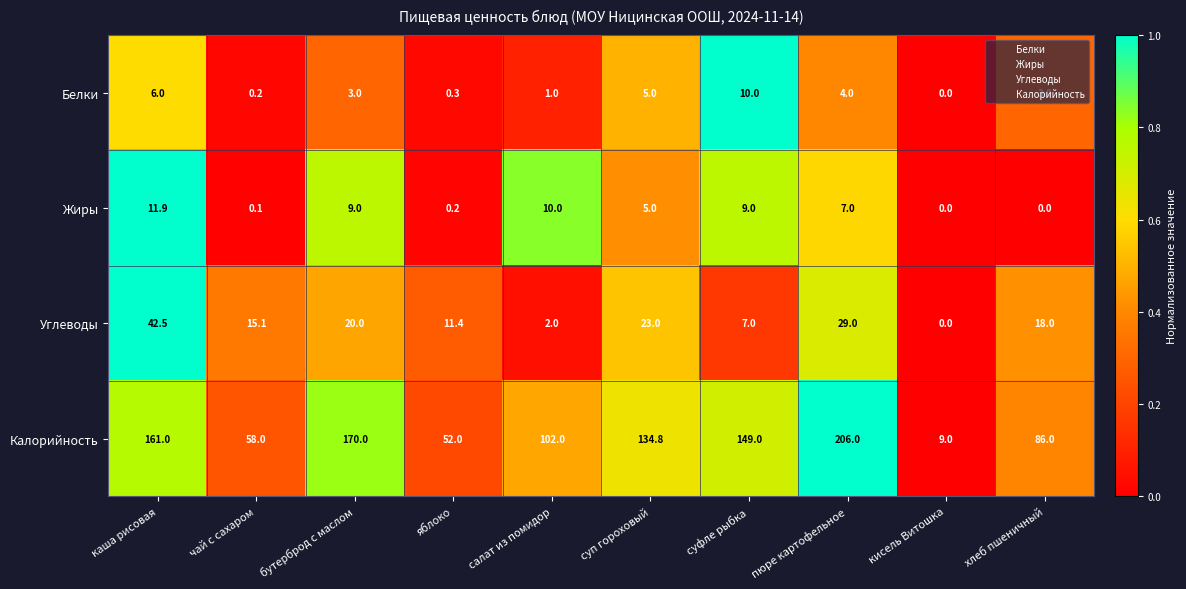

How many categories are shown in the chart?

10